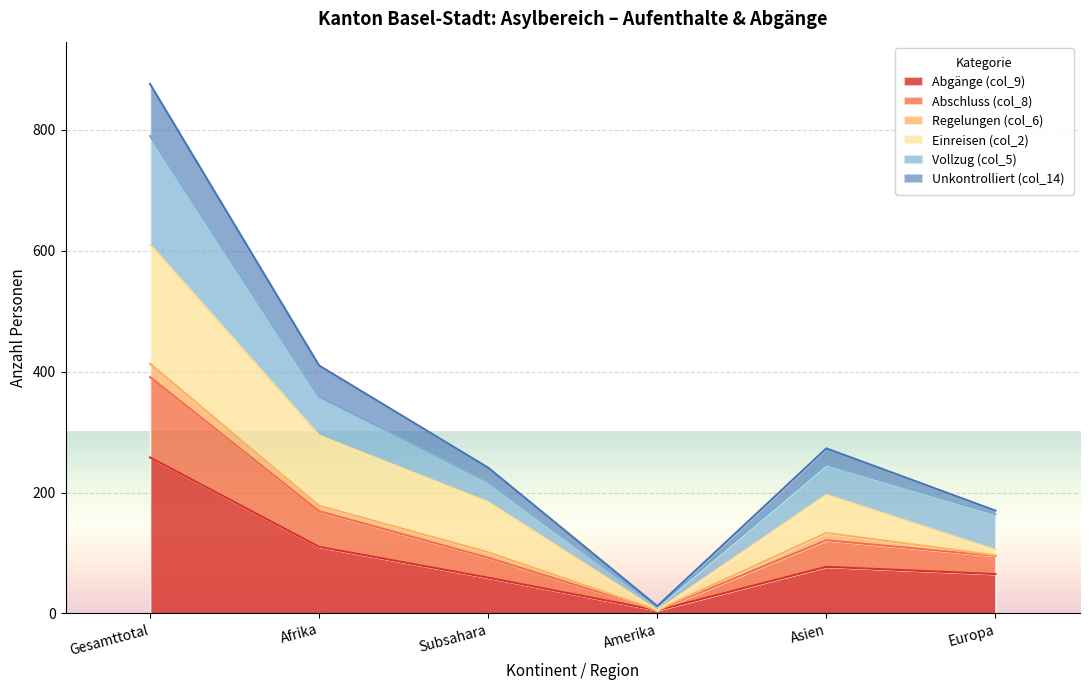

At which category is the sum across all series the highest?

Gesamttotal